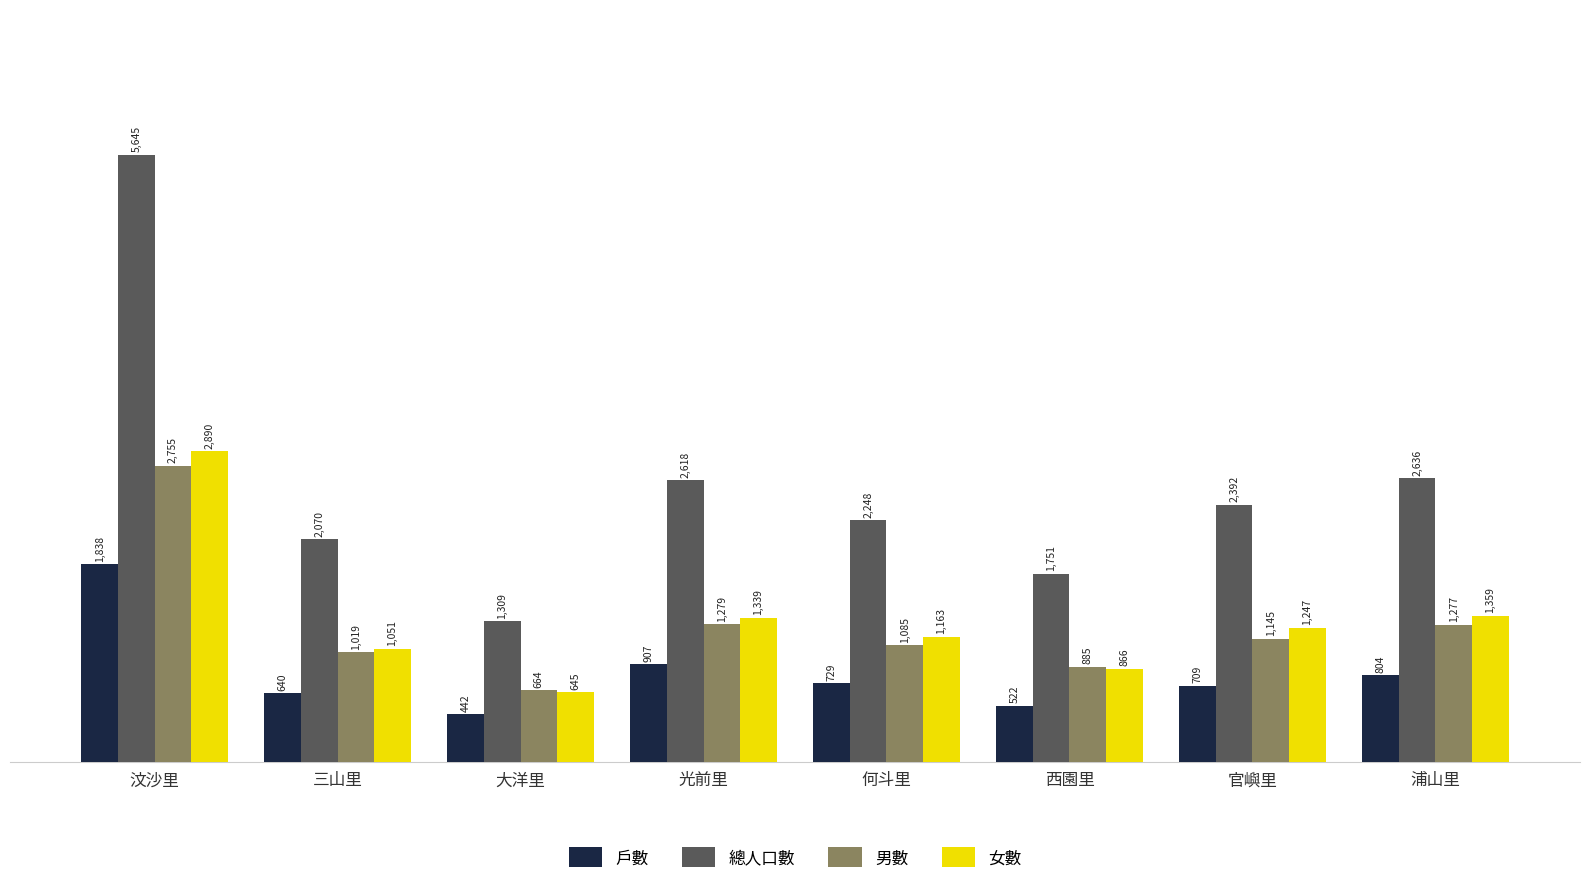

What is the lowest value of the 男數 series?

664